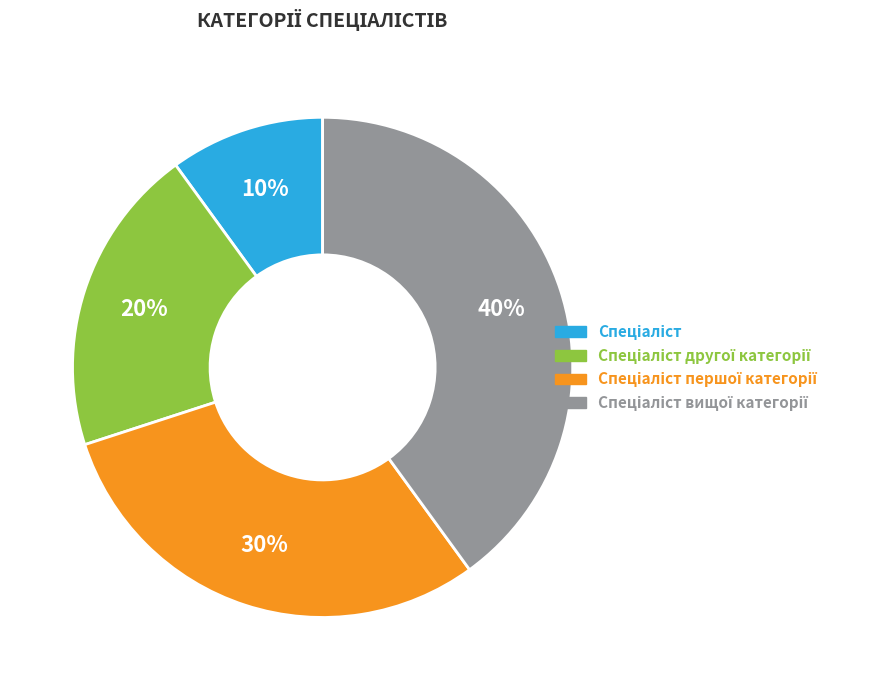

Does any single category account for the majority?

No